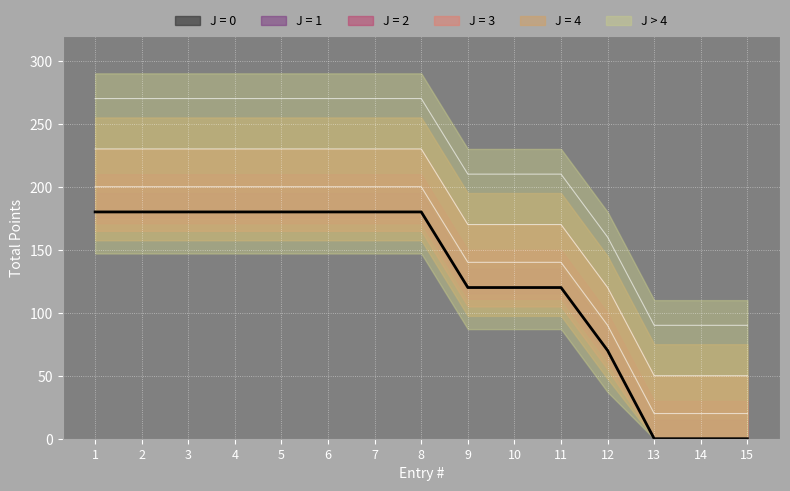

Which label corresponds to the smallest value in the chart?

13